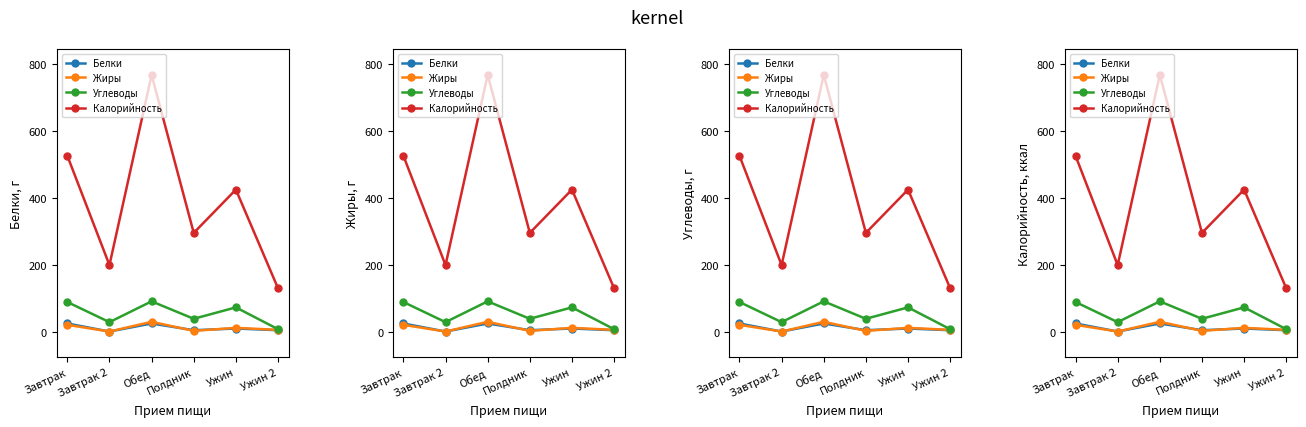

Is it true that Углеводы equals 121 at Ужин?

False